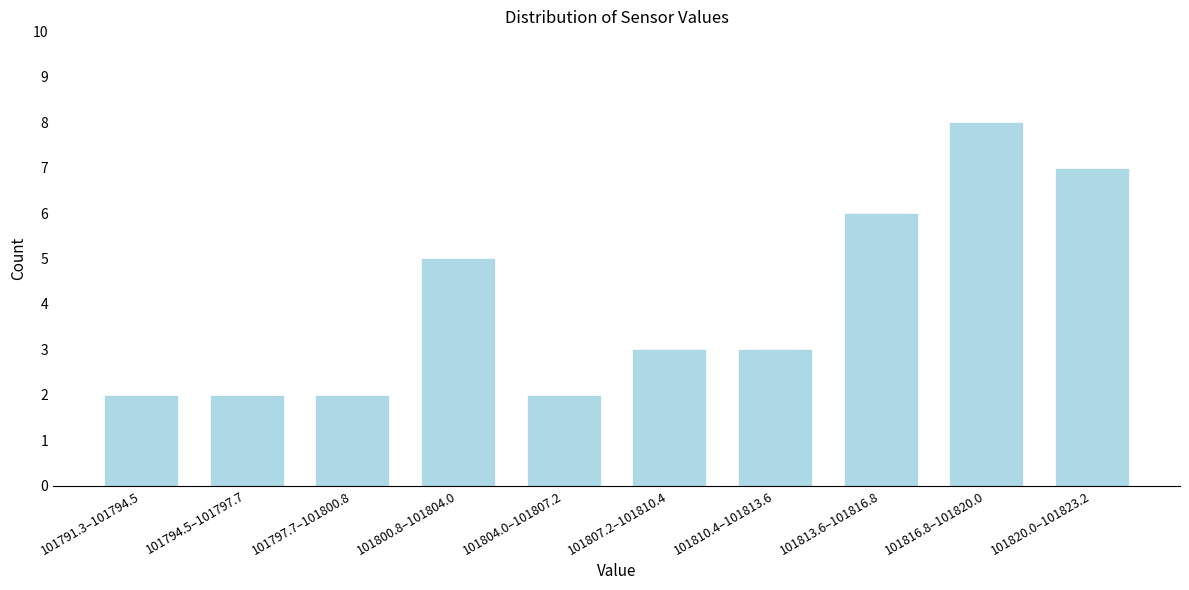

Reading right to left, what are all the values shown in this chart?

7	8	6	3	3	2	5	2	2	2